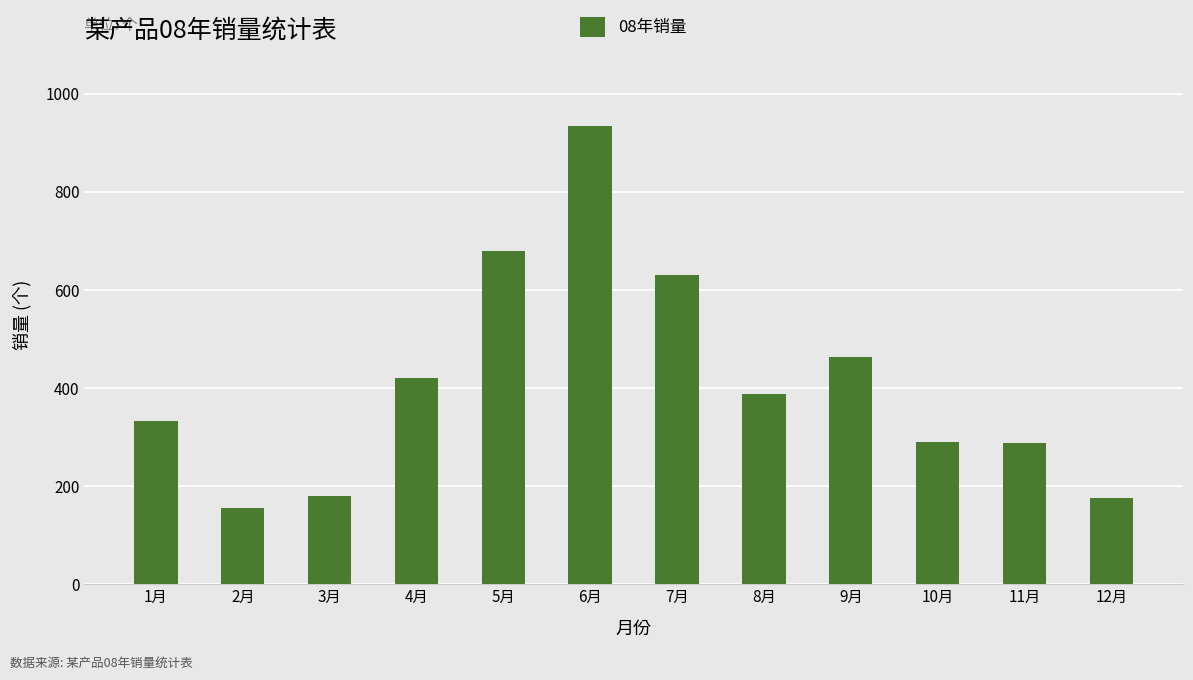

Are the bars grouped side by side (vs. stacked)?

No